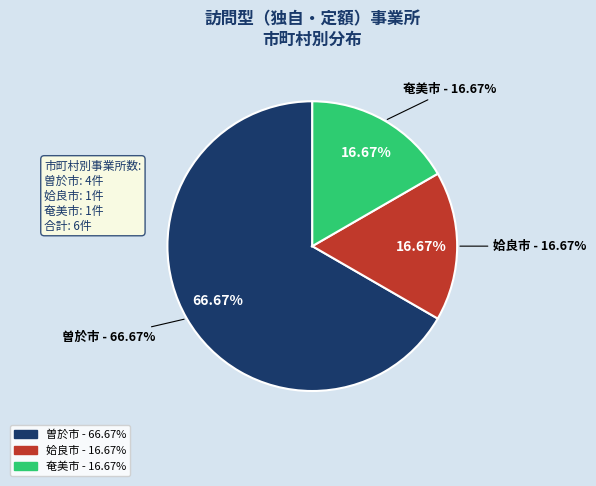

To the nearest percent, what is the combined percentage of 曽於市 and 姶良市?

83%